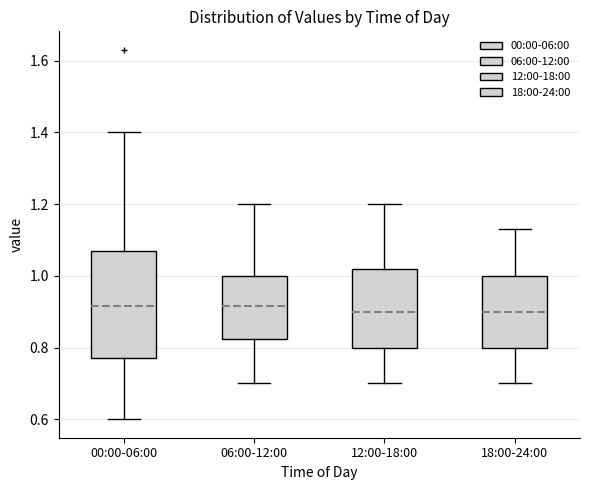

Comparing the boxes themselves (not the whiskers), which one is the tallest?

00:00-06:00